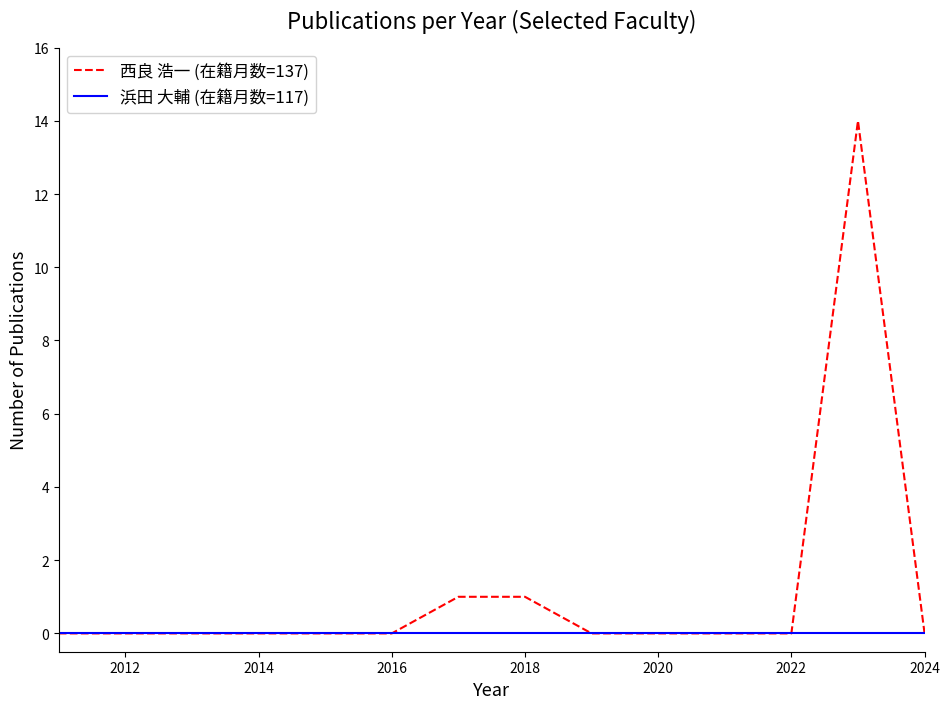

How many series are shown in this chart?

2